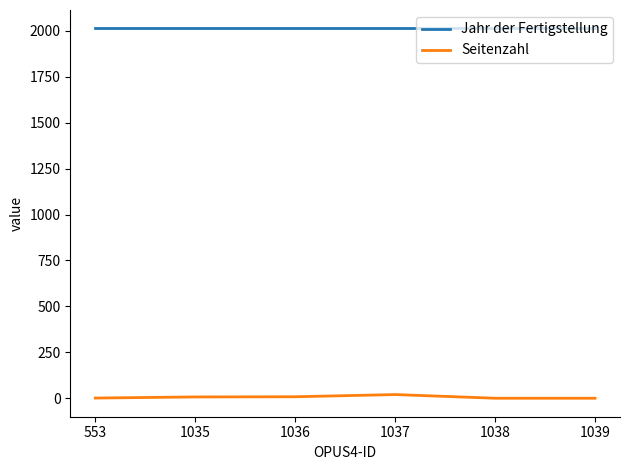

The Jahr der Fertigstellung series shows 1263 at 1035. True or false?

False